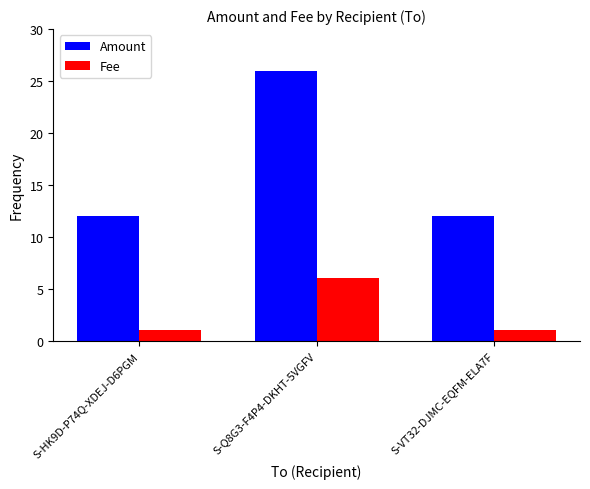

What is the total value across all series at S-HK9D-P74Q-XDEJ-D6PGM?

13